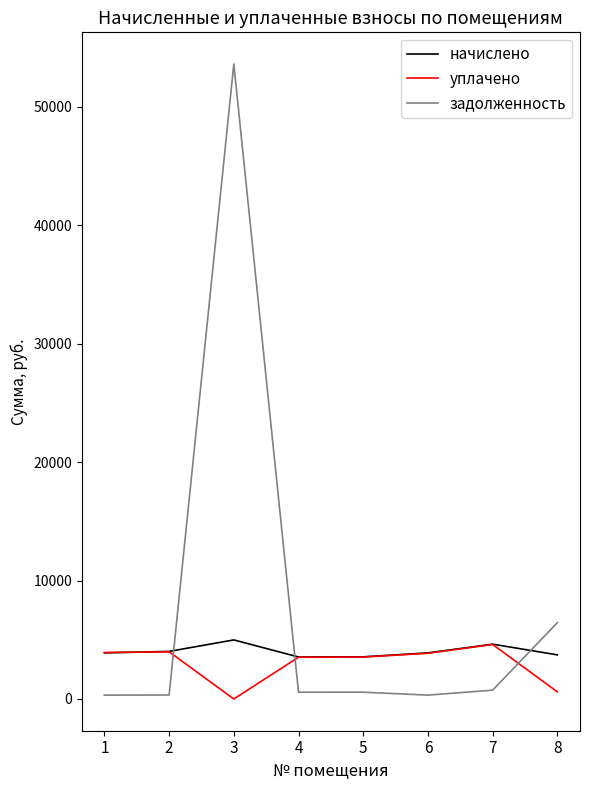

What is the sum of the начислено values at 6 and 7?

8519.9